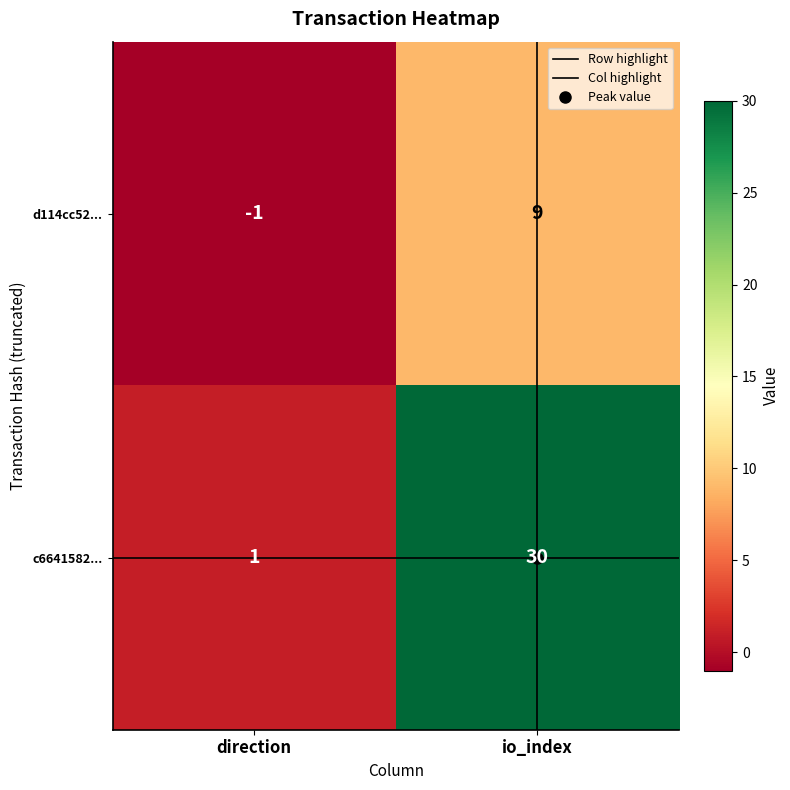

What is the total value across all series at direction?

0